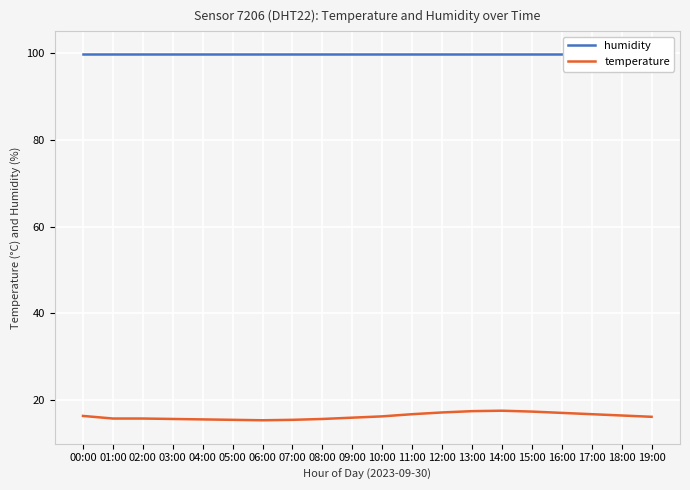

Which series changed the most between 00:00 and 09:00?

temperature